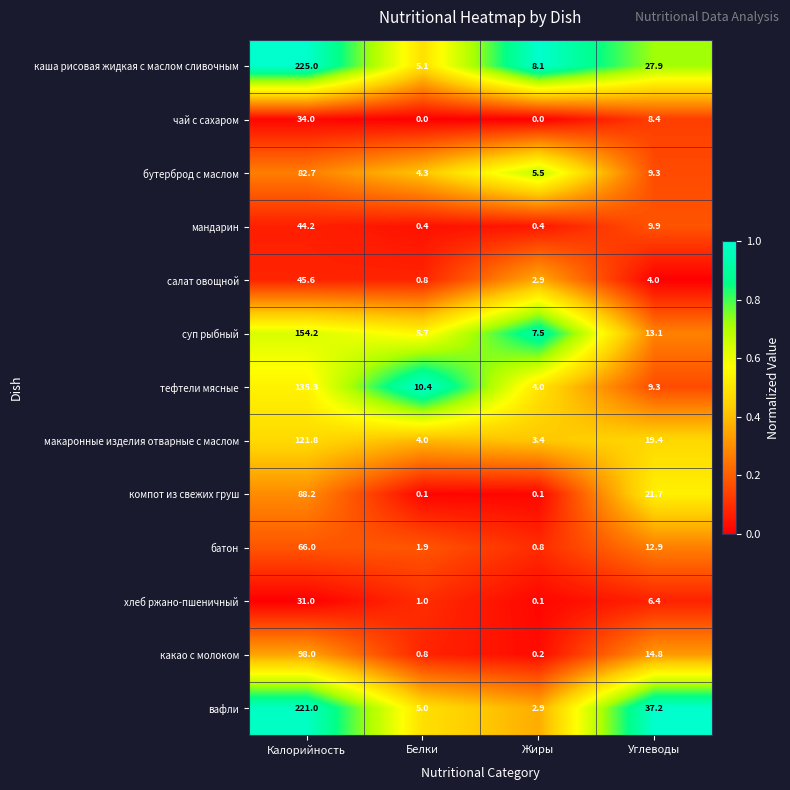

Which label corresponds to the largest value in the chart?

Калорийность